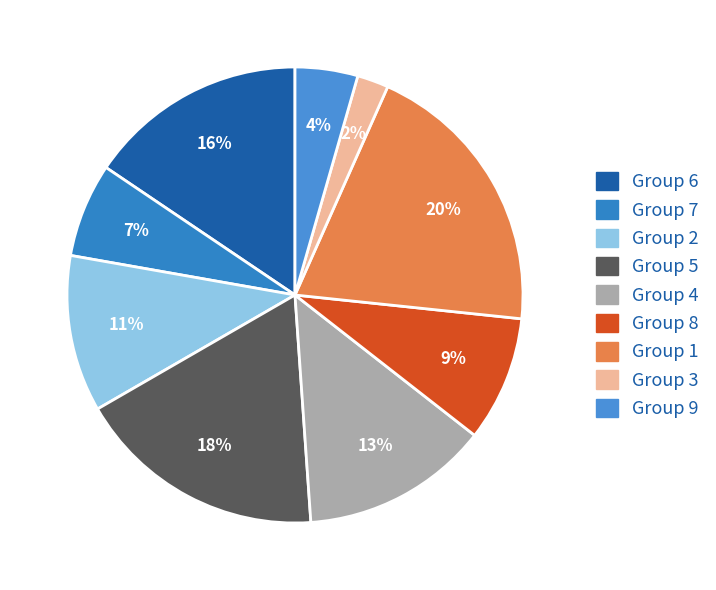

How many segments does this pie chart have?

9